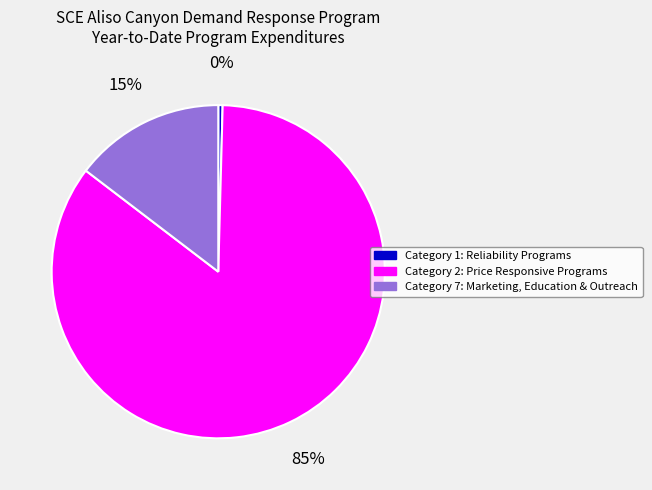

Which category has the smallest portion of the pie?

Category 1: Reliability Programs